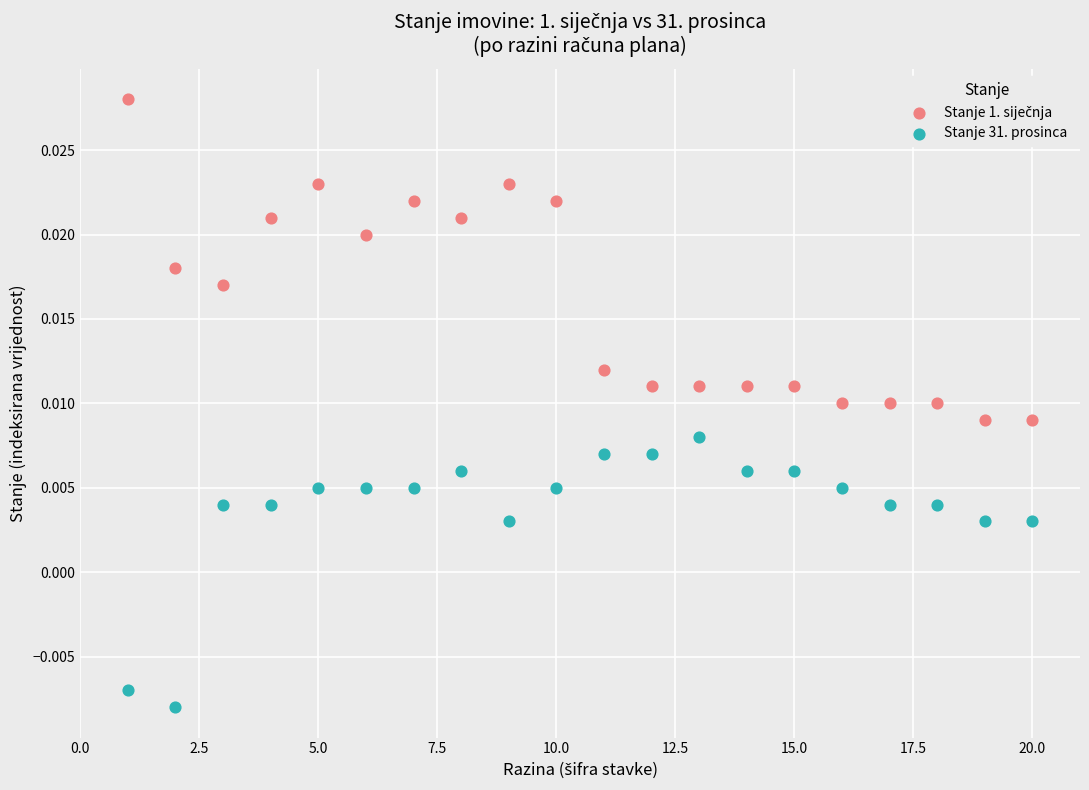

Which series reaches the minimum Y coordinate?

Stanje 31. prosinca